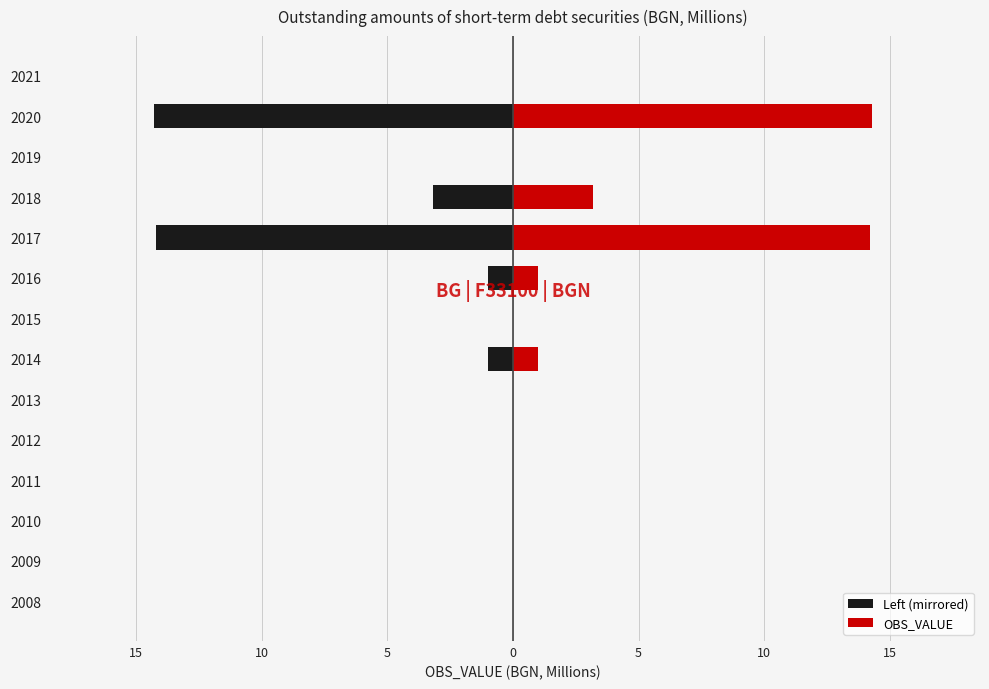

Reading left to right, transcribe all the data shown in this chart.

Left (mirrored): 0.0	0.0	0.0	0.0	0.0	0.0	-1.0	0.0	-1.0	-14.2	-3.2	0.0	-14.3	0.0
OBS_VALUE: 0.0	0.0	0.0	0.0	0.0	0.0	1.0	0.0	1.0	14.2	3.2	0.0	14.3	0.0